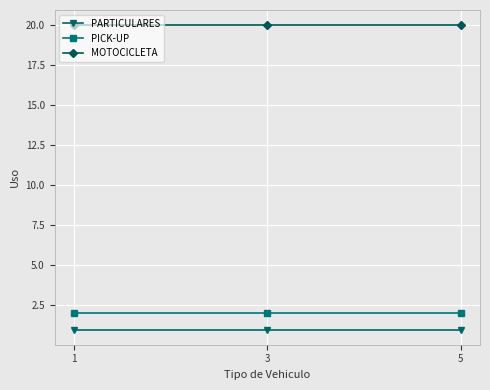

Reading left to right, transcribe all the data shown in this chart.

PARTICULARES: 1	1	1
PICK-UP: 2	2	2
MOTOCICLETA: 20	20	20